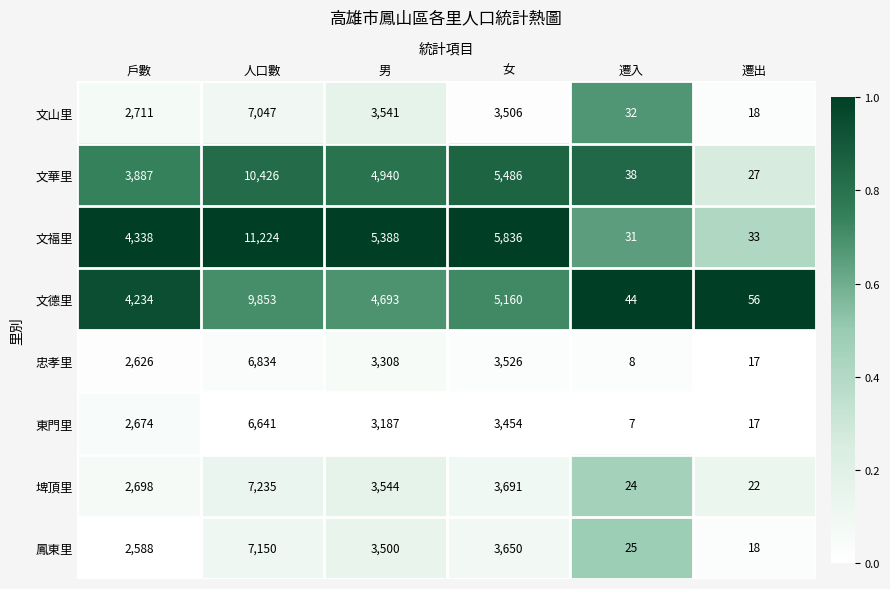

Is it true that 忠孝里 equals 17 at 遷出?

True